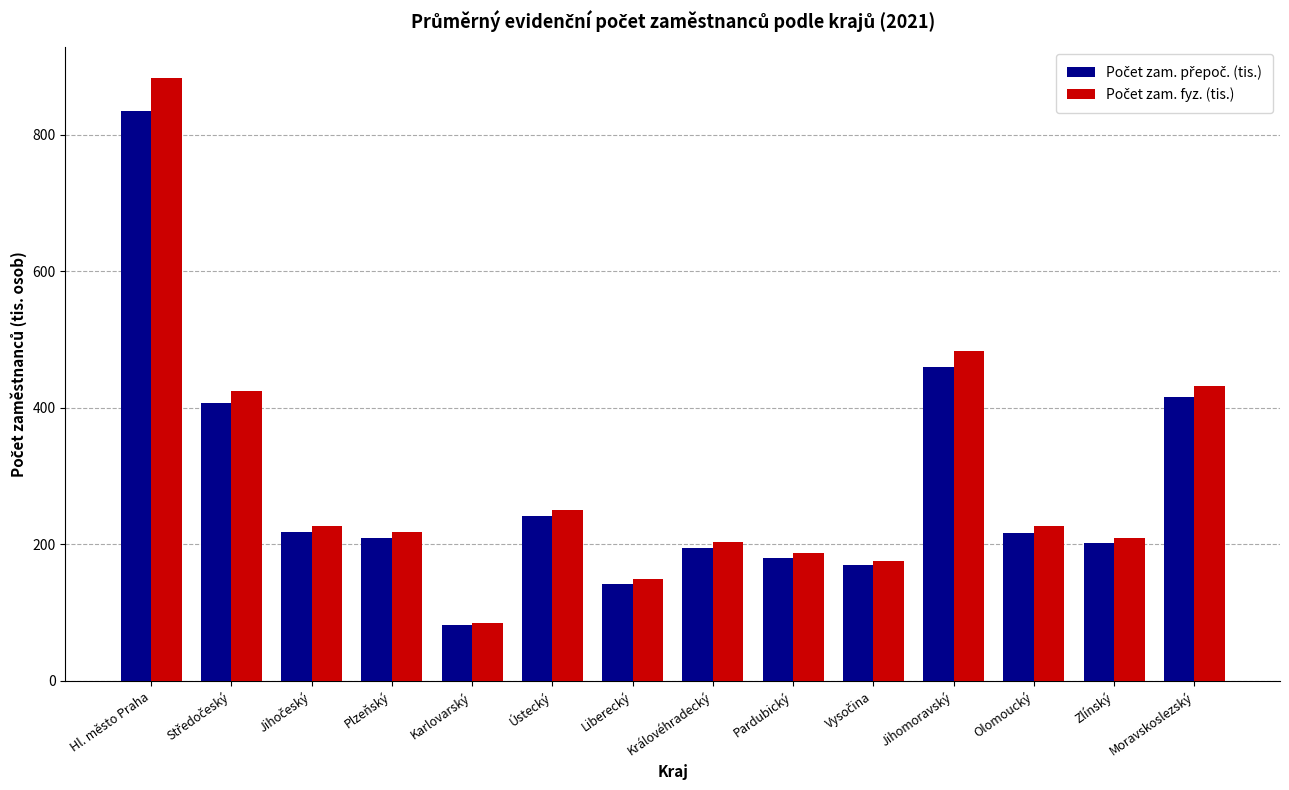

At which category does the chart reach its minimum across all series?

Karlovarský